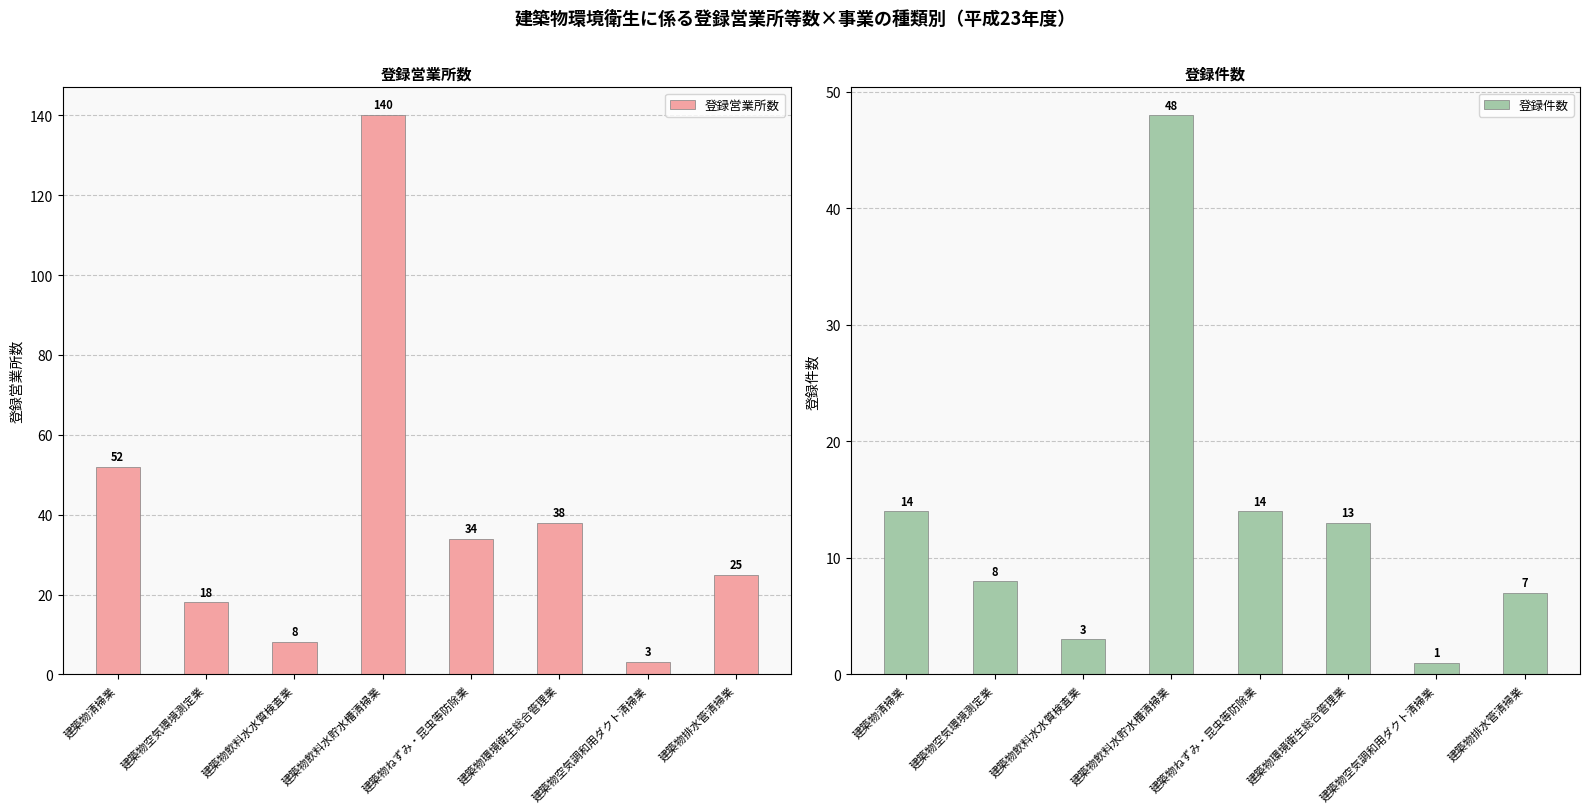

At how many categories does at least one series exceed 22?

5